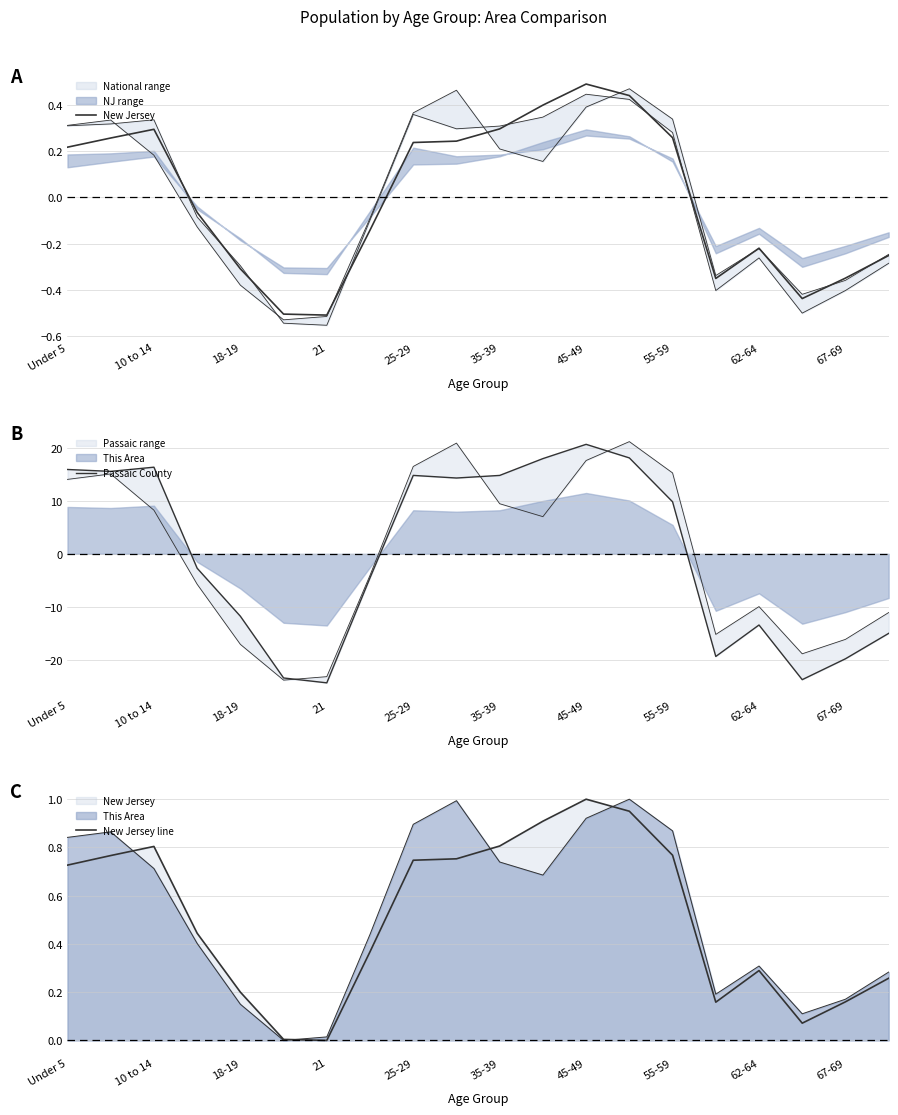

Does the chart display data point markers on the line(s)?

No